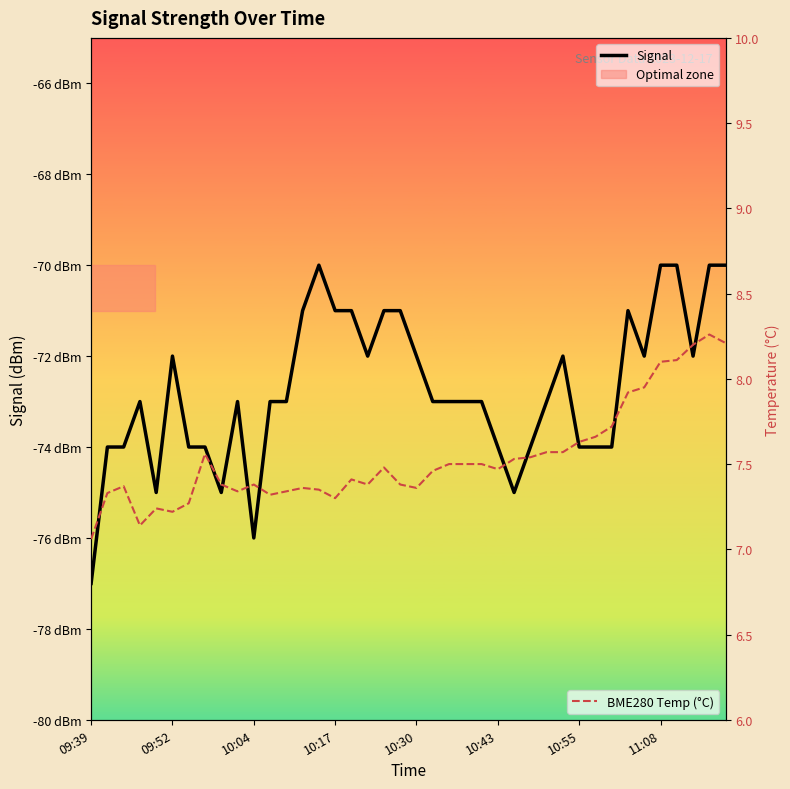

What is the sum of the BME280 Temp (°C) values at 10:55 and 18?

14.8